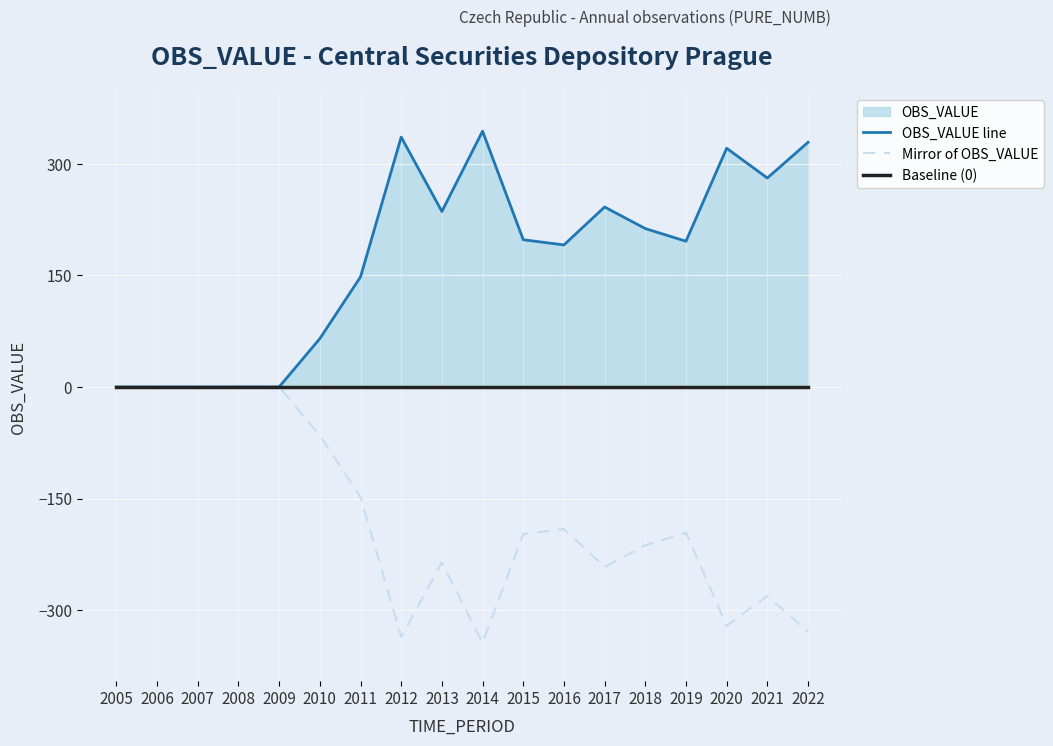

True or false: OBS_VALUE line has a value of 65.0 at 2010.

True